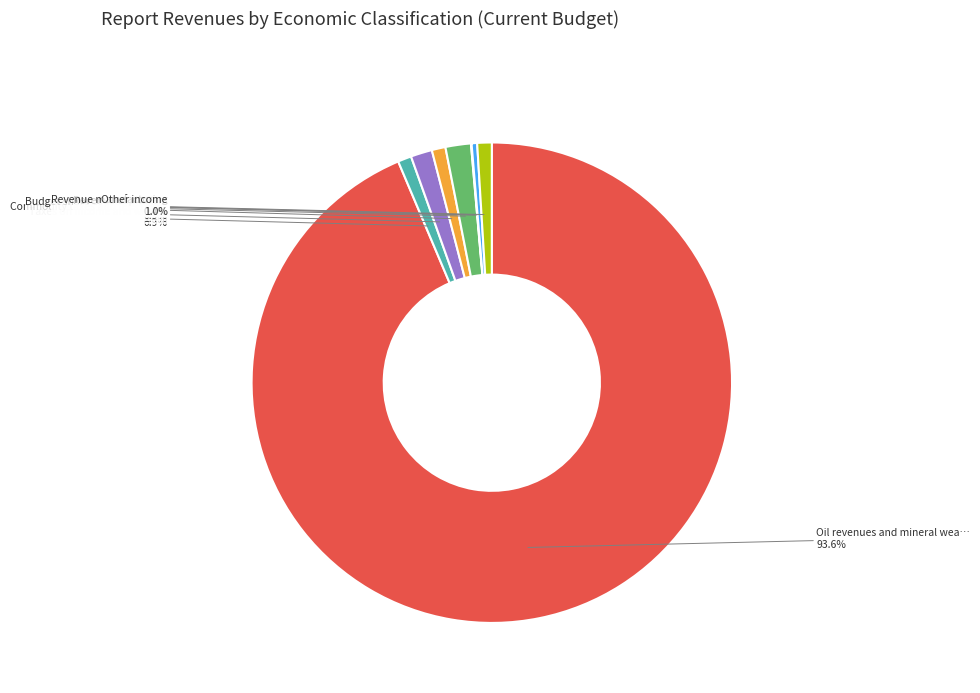

Rank the categories by value from highest to lowest.

Oil revenues and mineral wealth, Budget share of profits of public sector, Commodity taxes and fees output, Other income, Fees, Taxes on income and wealth, Revenue manufacturing, Revenue capitalism